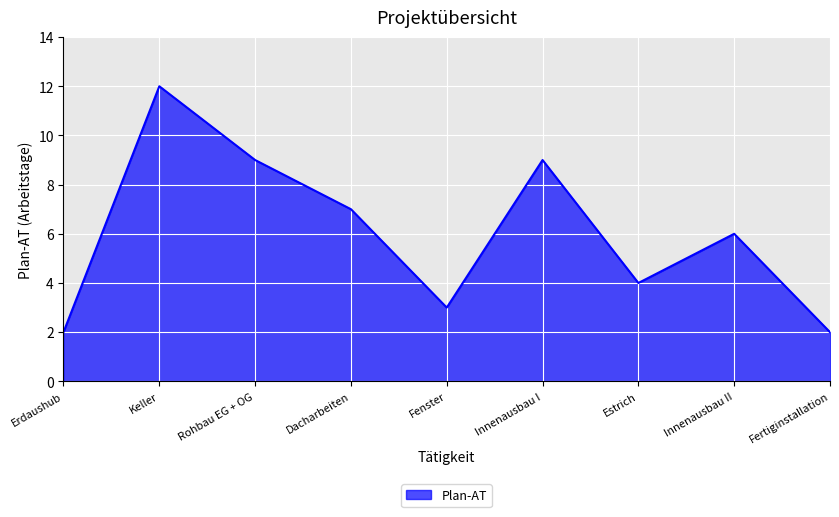

What is the difference between the maximum and minimum values?

10